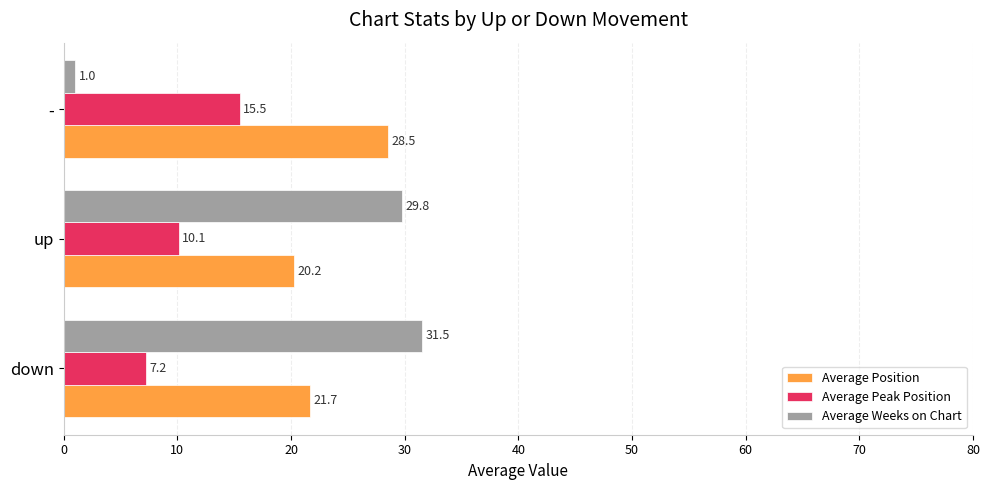

What is the minimum value shown in the chart?

1.0